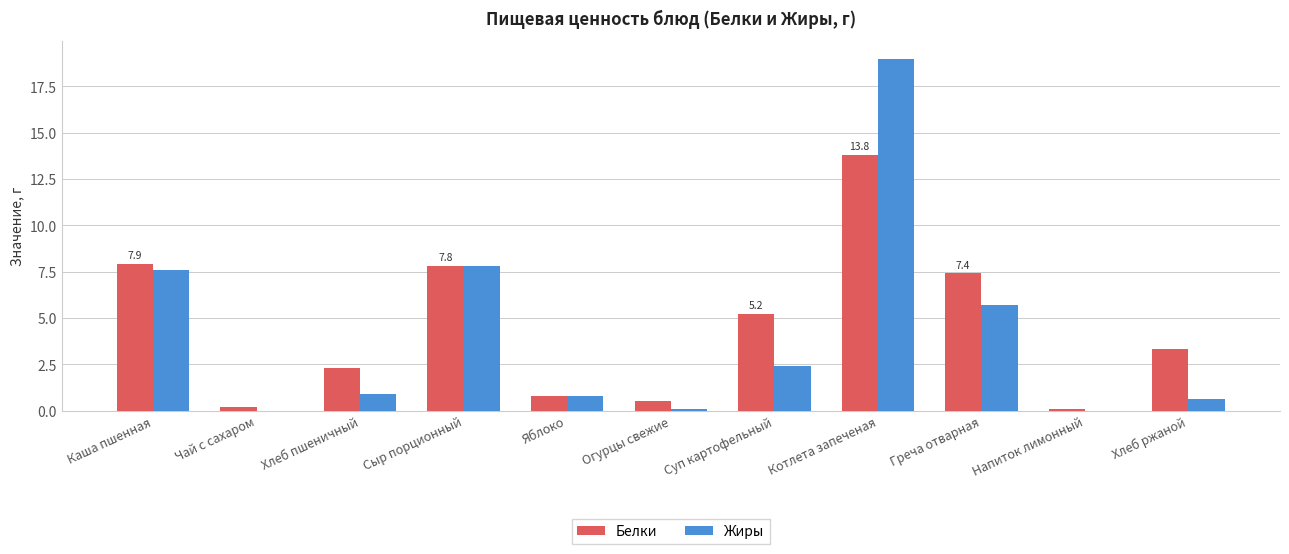

Between Чай с сахаром and Хлеб пшеничный, which series saw the biggest shift?

Белки